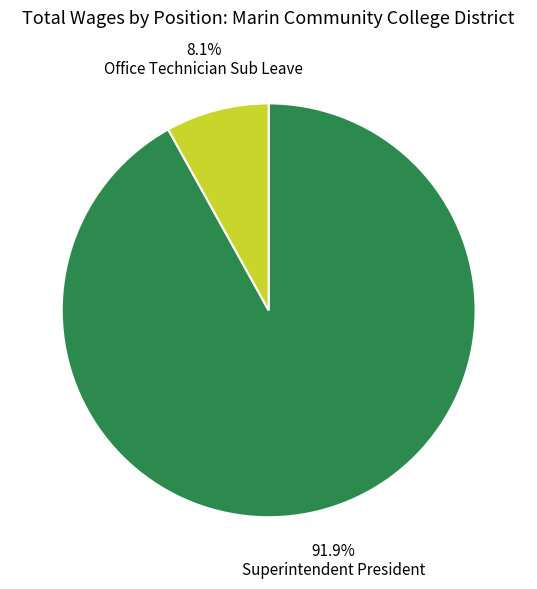

Is there any slice that represents more than half of the pie?

Yes